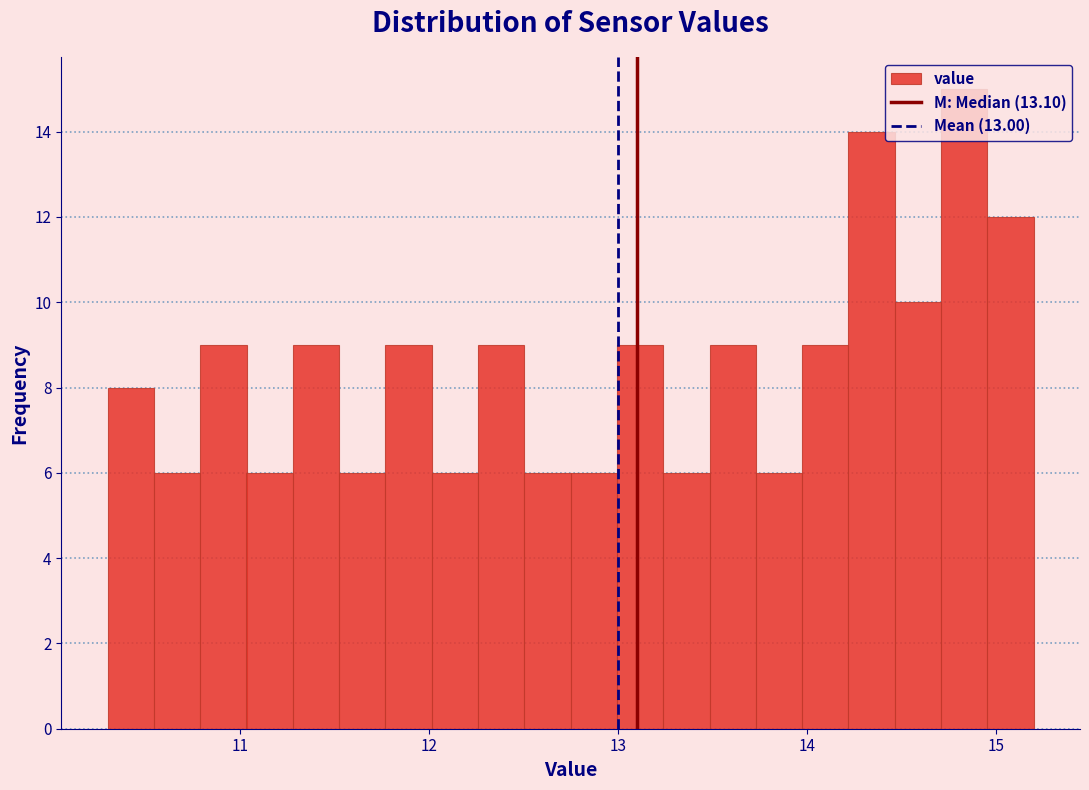

Read against the x-axis, roughly where is the centre of the tallest bar?

14.8